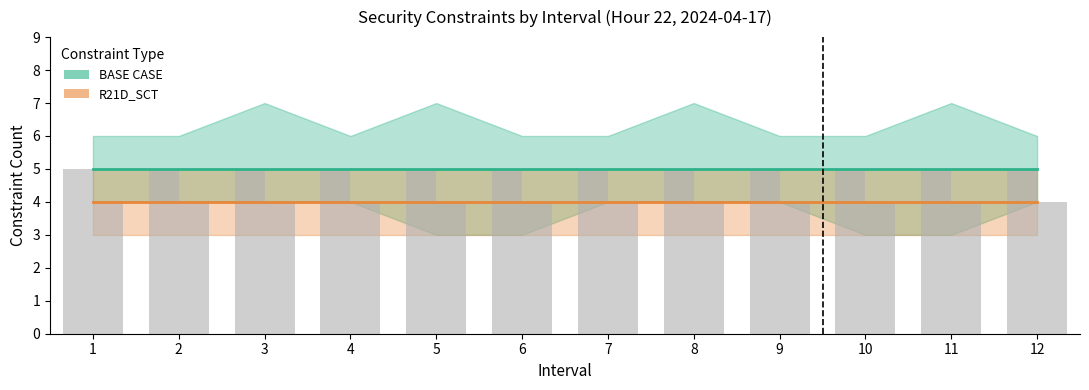

Reading left to right, extract all data points from this chart.

BASE CASE: 1=5	2=5	3=5	4=5	5=5	6=5	7=5	8=5	9=5	10=5	11=5	12=5
R21D_SCT: 1=4	2=4	3=4	4=4	5=4	6=4	7=4	8=4	9=4	10=4	11=4	12=4